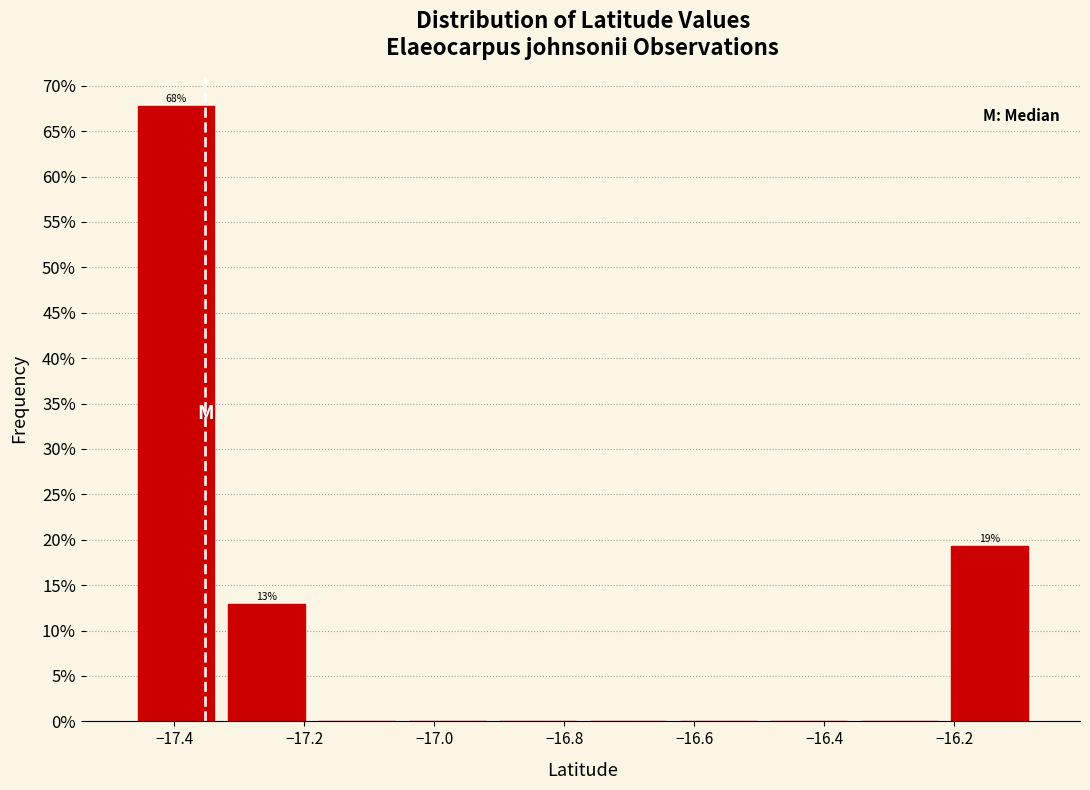

Over which range of the x-axis is the bar tallest?

-17.46 to -17.32